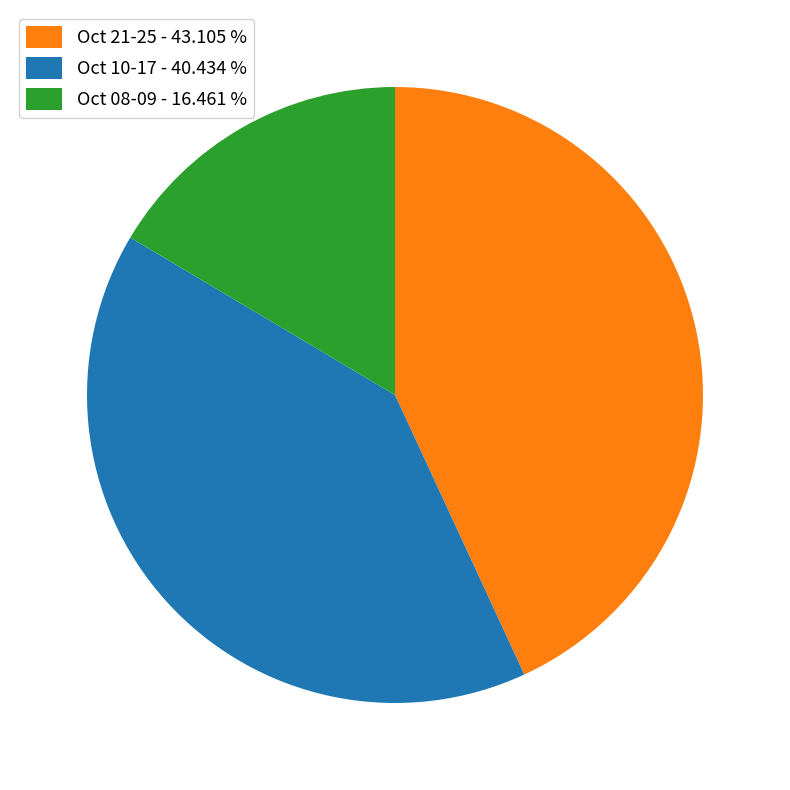

Is the sum of Oct 10-17 - 40.434 % and Oct 08-09 - 16.461 % greater than half?

Yes